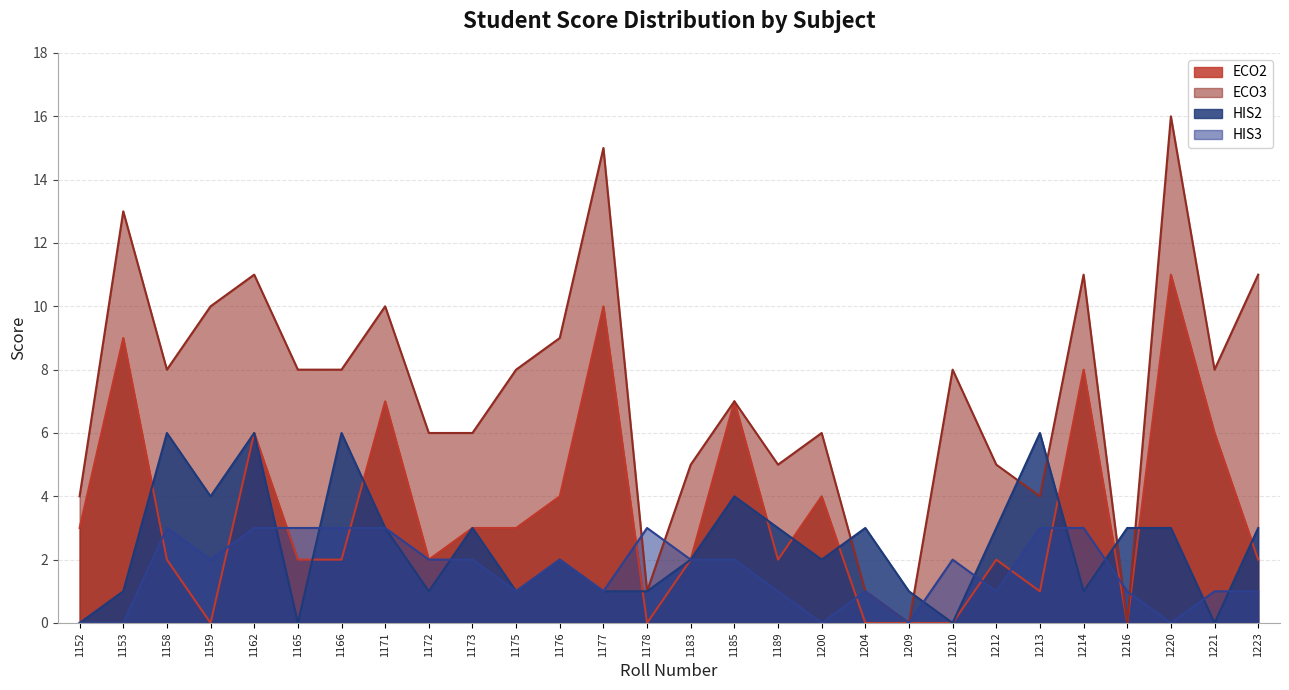

Does the chart display data point markers on the line(s)?

No